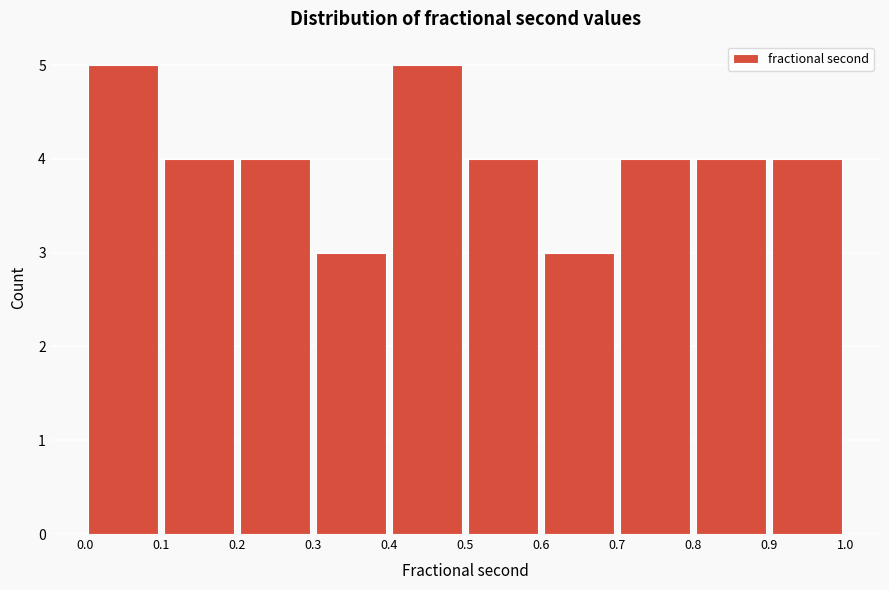

Reading left to right, list every bar in this chart as the range it spans on the x-axis followed by its height. The values are not printed on the chart, so give them approximately, as read against the axis.

0.0 to 0.1: 5
0.1 to 0.2: 4
0.2 to 0.3: 4
0.3 to 0.4: 3
0.4 to 0.5: 5
0.5 to 0.6: 4
0.6 to 0.7: 3
0.7 to 0.8: 4
0.8 to 0.9: 4
0.9 to 1.0: 4